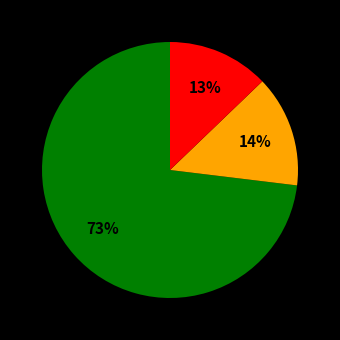

Is there any slice that represents more than half of the pie?

Yes